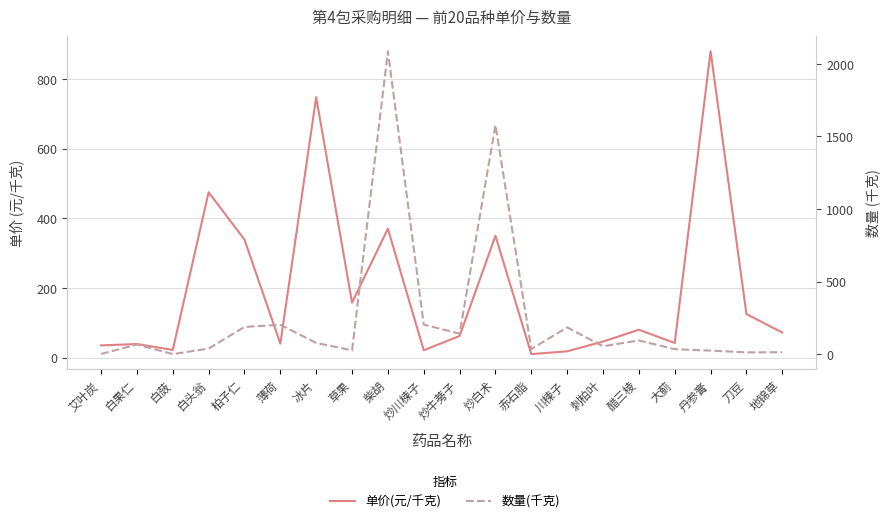

Rank the series by their average value, from lowest to highest.

单价(元/千克), 数量(千克)